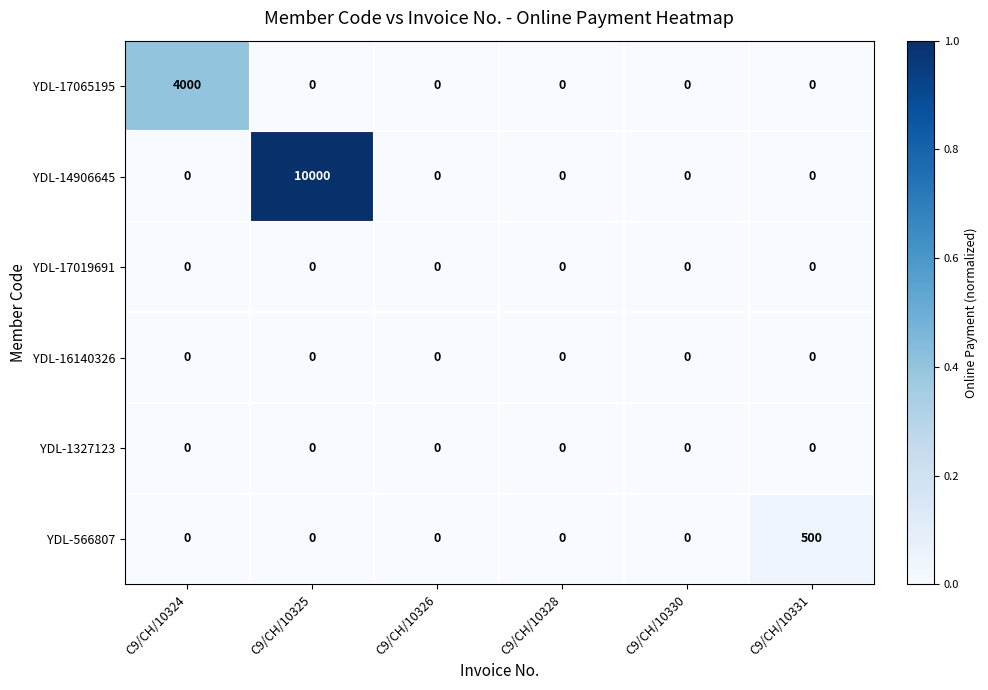

At which category is the sum across all series the highest?

C9/CH/10325